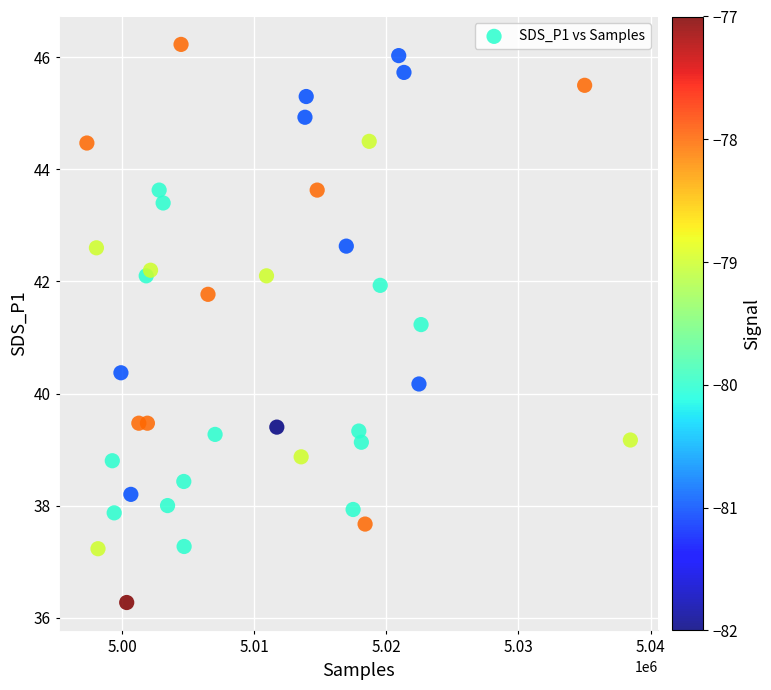

What Y value in the scatter plot is closest to 41?

41.2